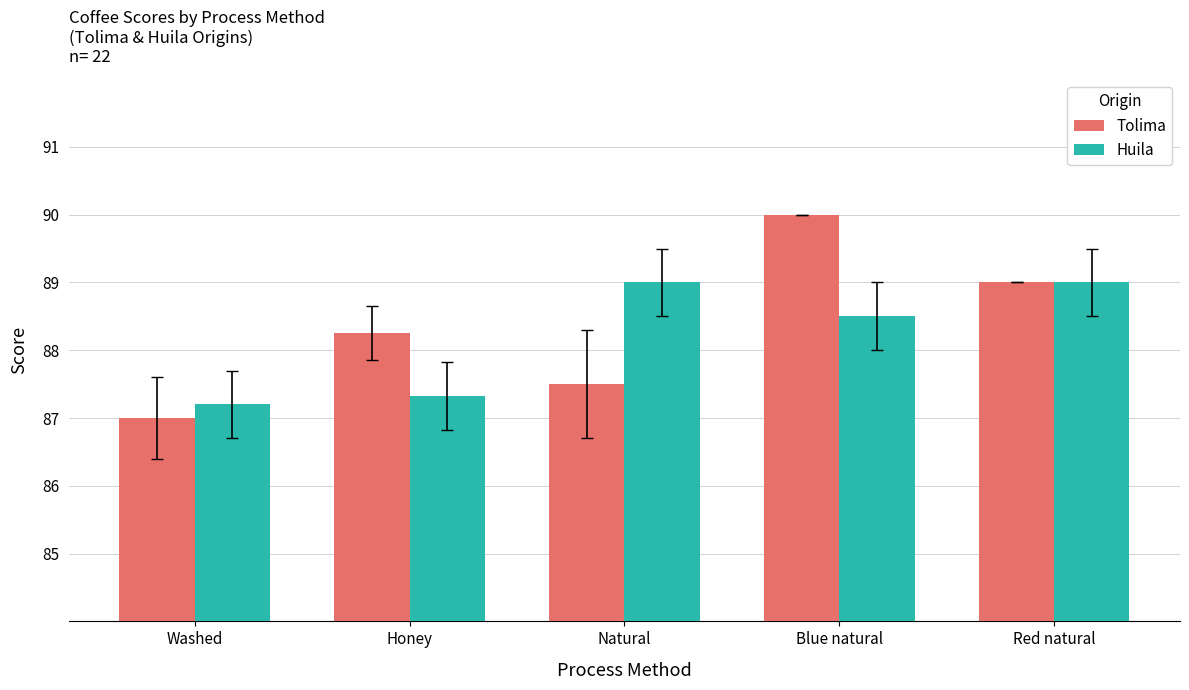

Is the value of Tolima at Red natural greater than the value of Huila at Honey?

Yes